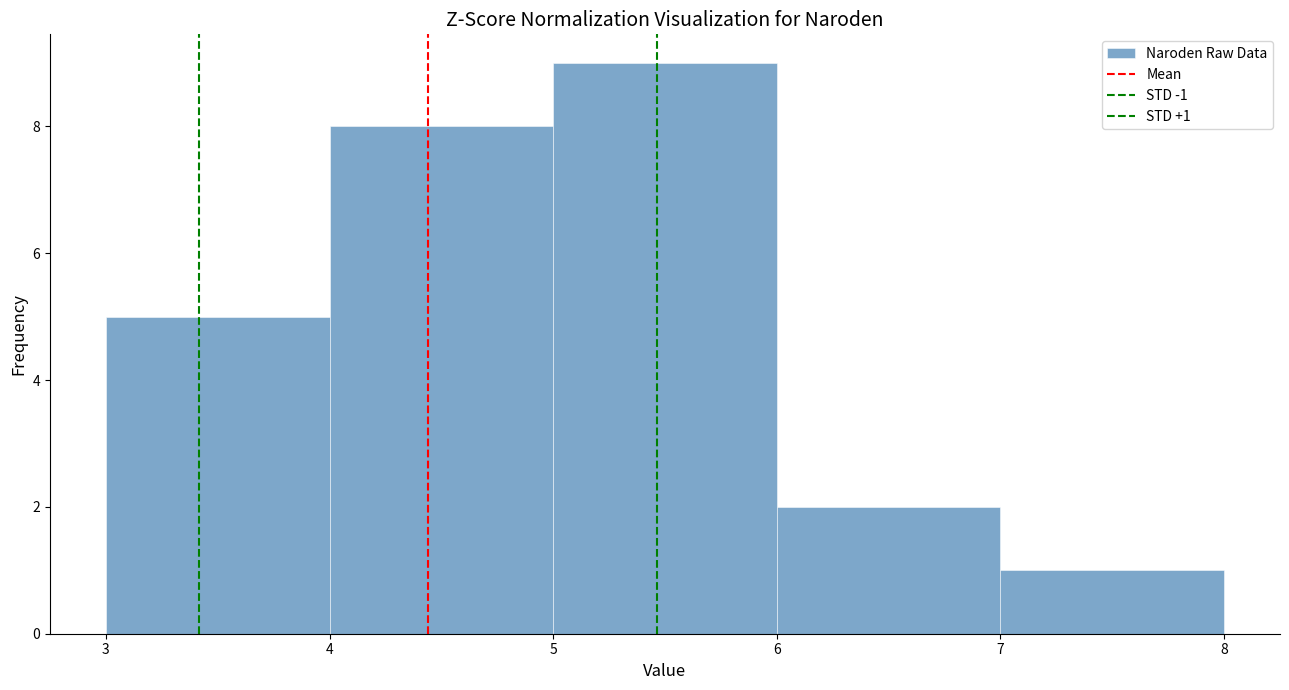

Over which range of the x-axis is the bar tallest?

5 to 6